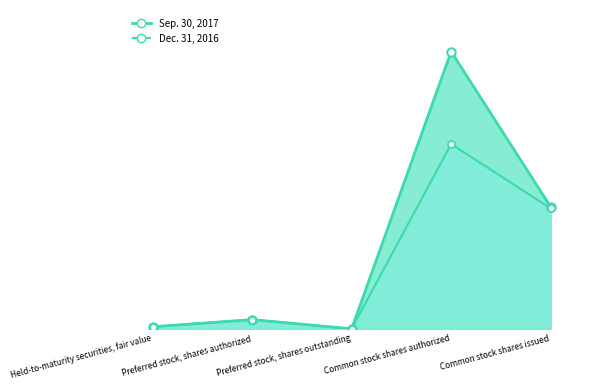

How many data points in Dec. 31, 2016 are less than 1000000?

2